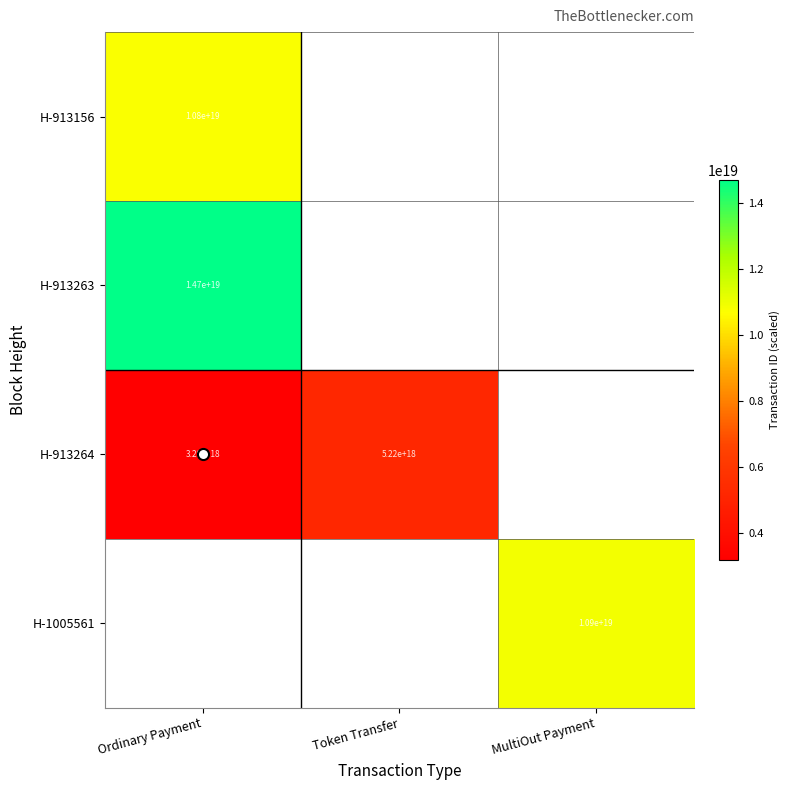

At which label does H-913264 reach its minimum?

Ordinary Payment